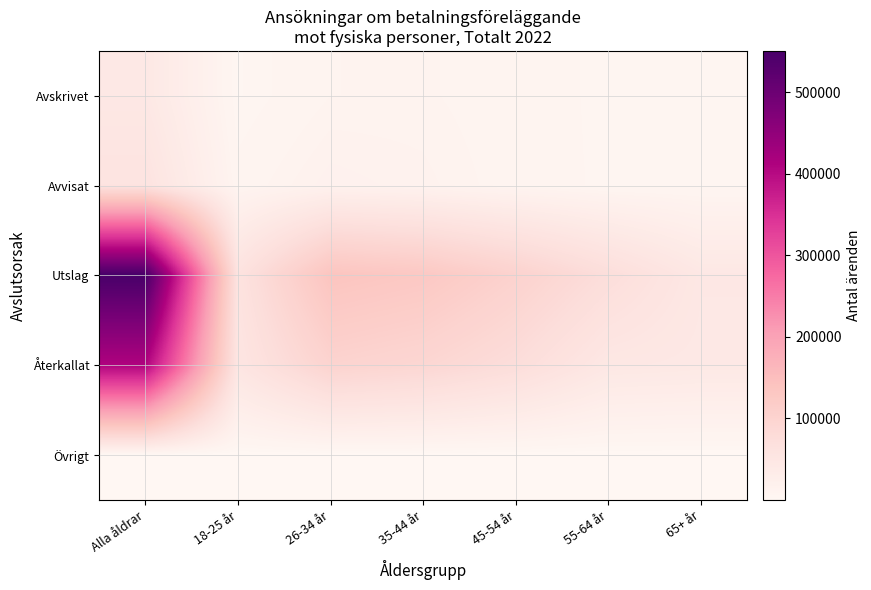

Which series has the widest spread of values?

Utslag